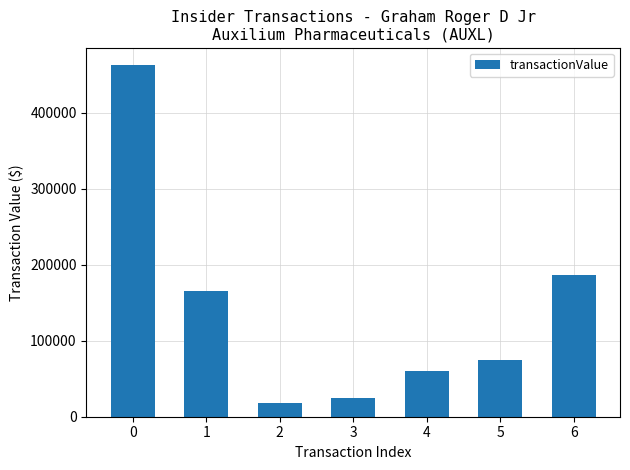

Reading left to right, list all the values displayed in this chart.

0=462782	1=166036	2=17600	3=24772	4=59684	5=74315	6=186467